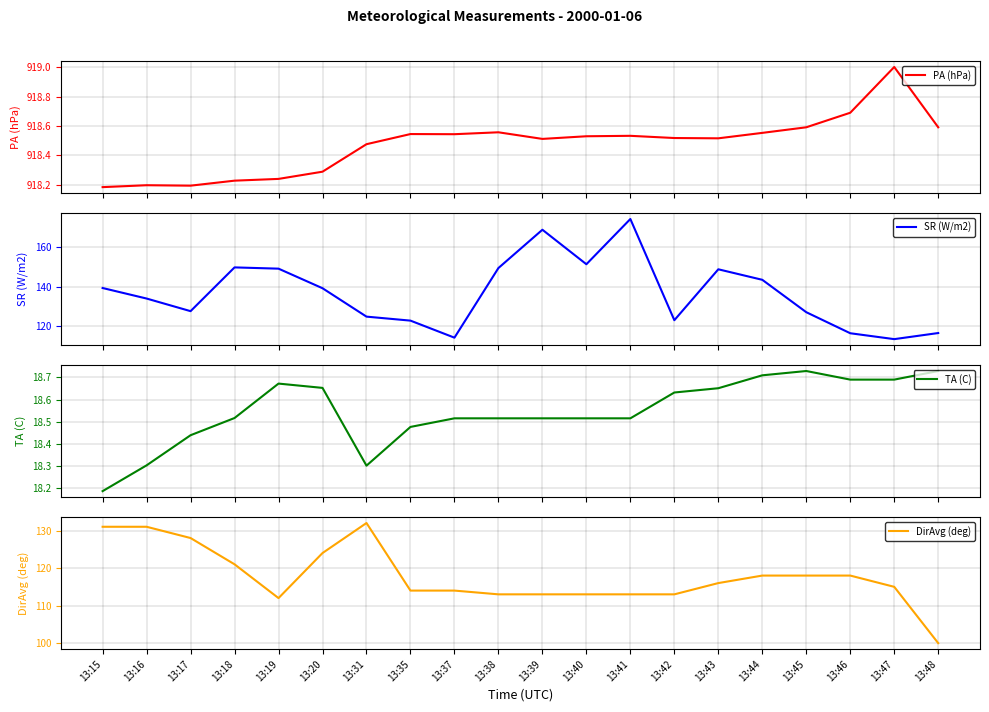

Reading right to left, transcribe all the data shown in this chart.

PA (hPa): 918.6	919.0	918.7	918.6	918.6	918.5	918.5	918.5	918.5	918.5	918.6	918.5	918.5	918.5	918.3	918.2	918.2	918.2	918.2	918.2
SR (W/m2): 116.3	113.1	116.1	126.9	143.4	148.8	122.8	174.5	151.4	169.0	149.5	113.9	122.6	124.6	139.1	149.1	149.8	127.4	133.9	139.2
TA (C): 18.7	18.7	18.7	18.7	18.7	18.7	18.6	18.5	18.5	18.5	18.5	18.5	18.5	18.3	18.7	18.7	18.5	18.4	18.3	18.2
DirAvg (deg): 100.0	115.0	118.0	118.0	118.0	116.0	113.0	113.0	113.0	113.0	113.0	114.0	114.0	132.0	124.0	112.0	121.0	128.0	131.0	131.0